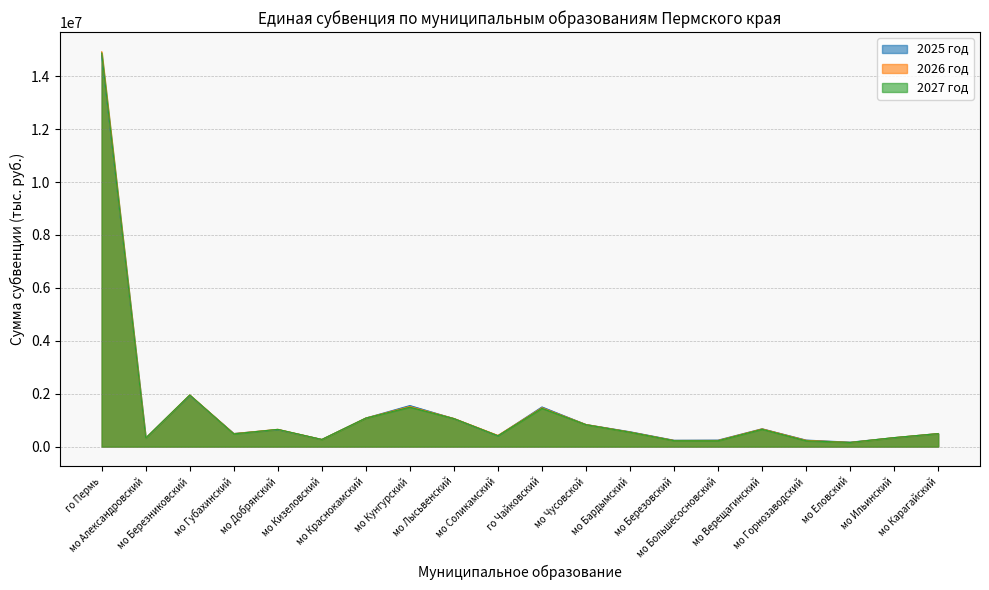

True or false: 2025 год and 2027 год intersect in this chart.

True